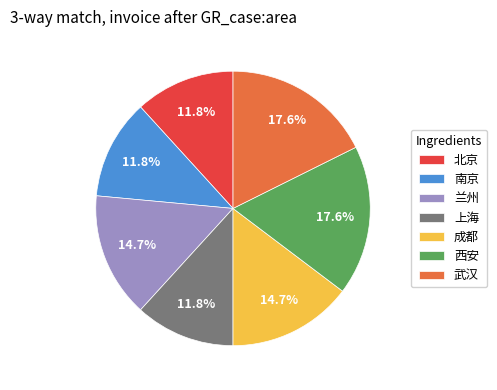

True or false: 南京 accounts for 12% of the total.

True